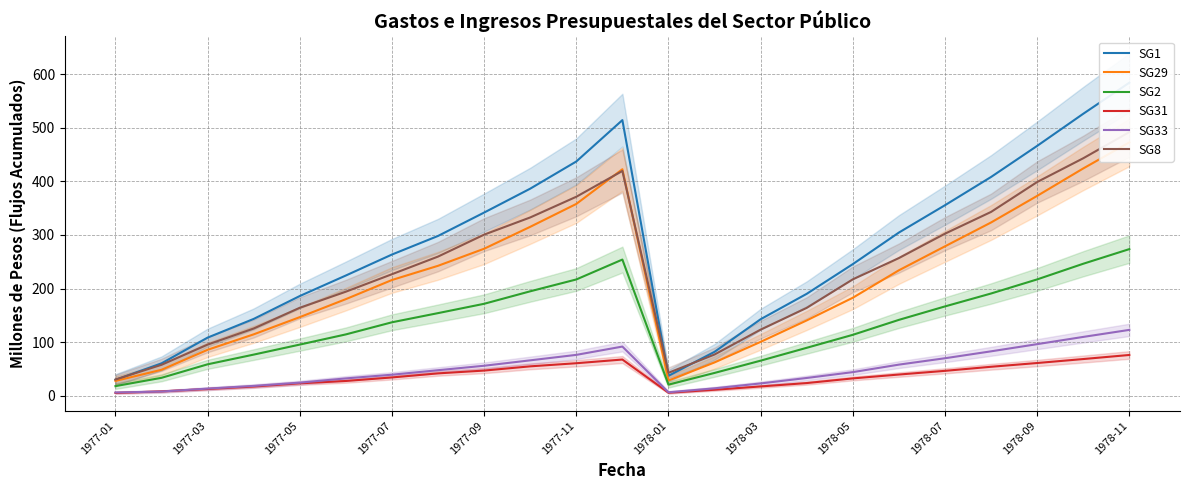

At which label does SG2 reach its peak?

1978-11